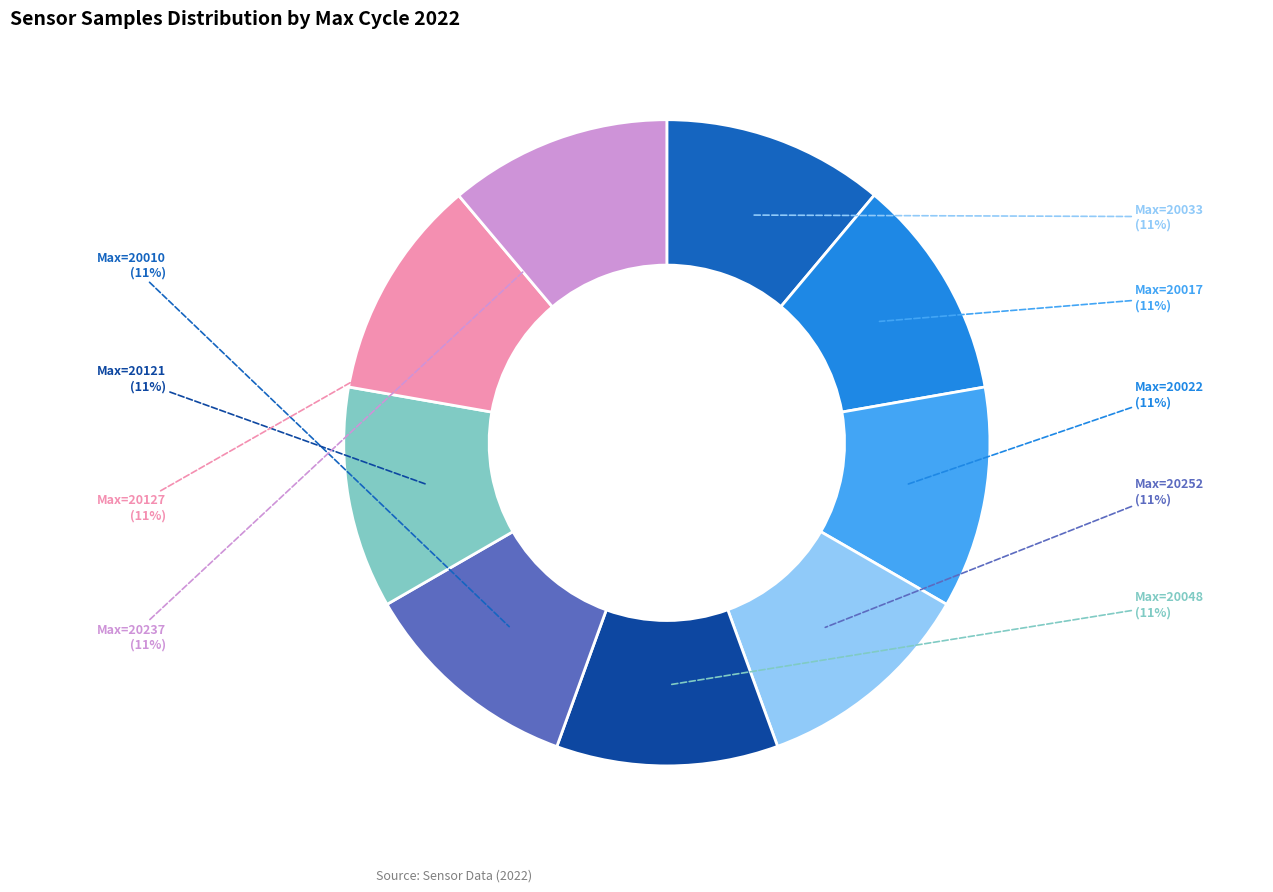

To the nearest percent, what percentage of the pie is Max=20237?

11%